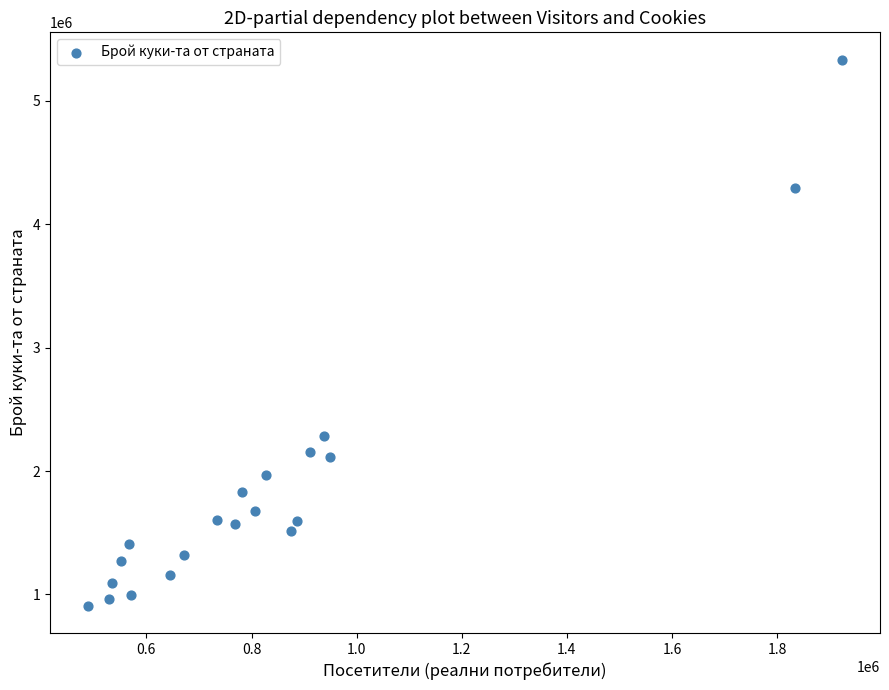

What Y value in the scatter plot is closest to 3121985?

2280759